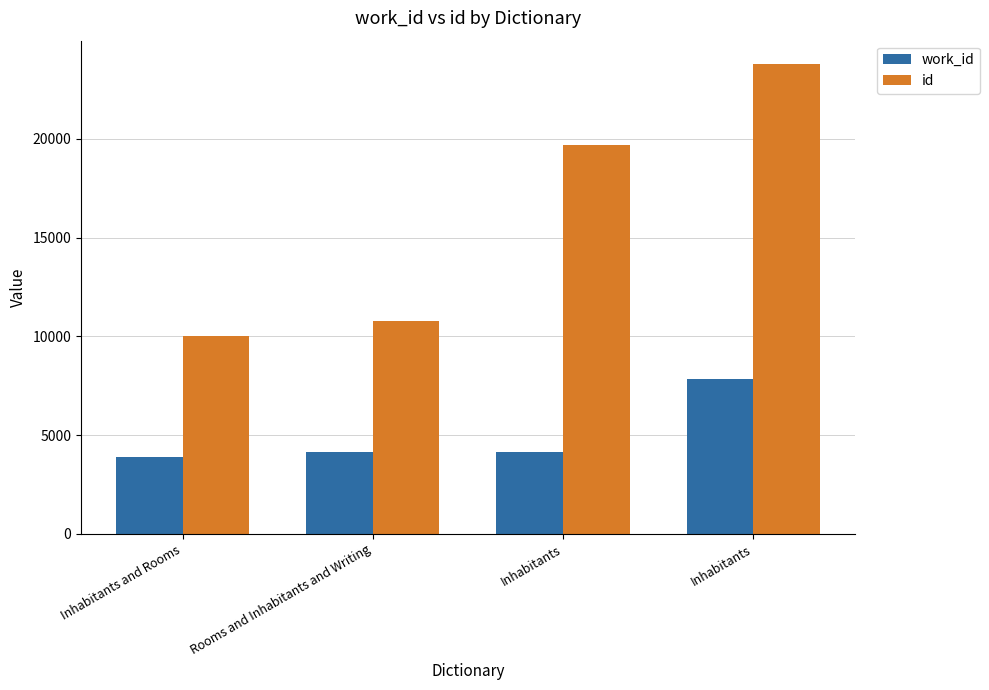

Which series has the widest spread of values?

id